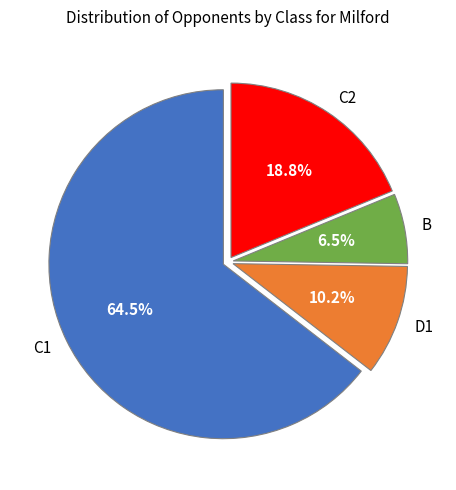

Is the sum of D1 and C1 greater than half?

Yes